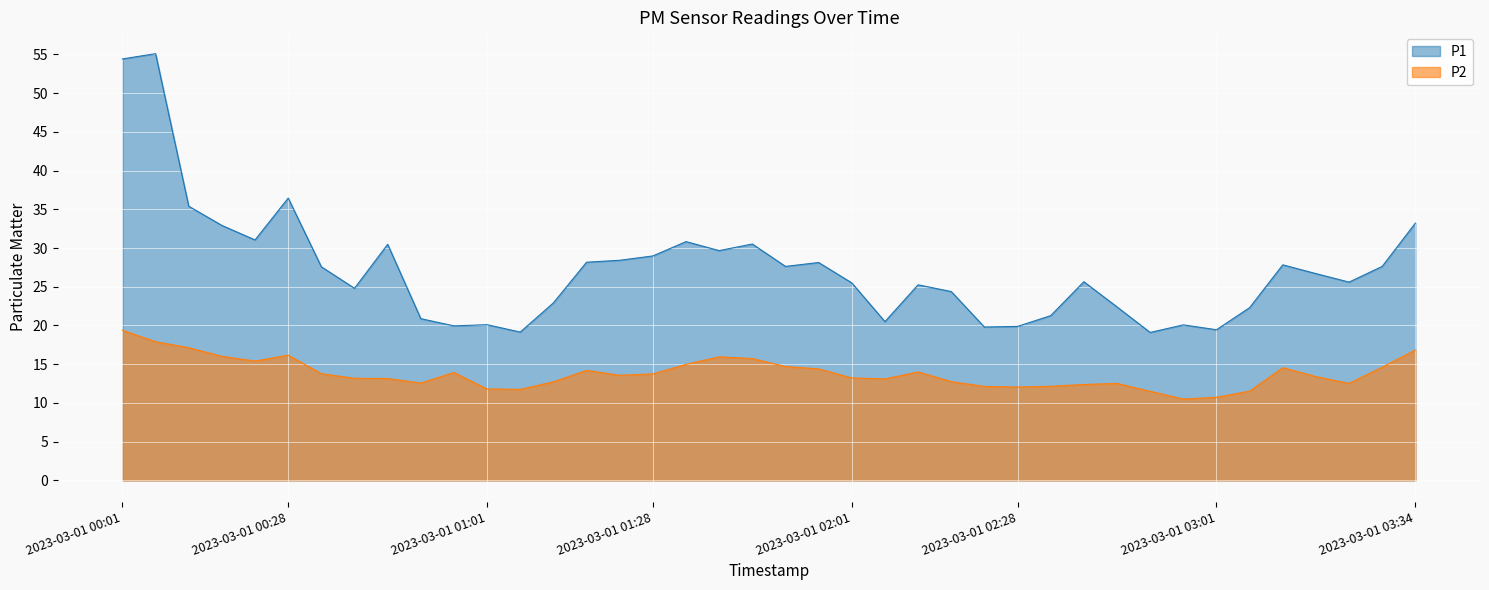

How many interior local valleys does the P1 series have?

11